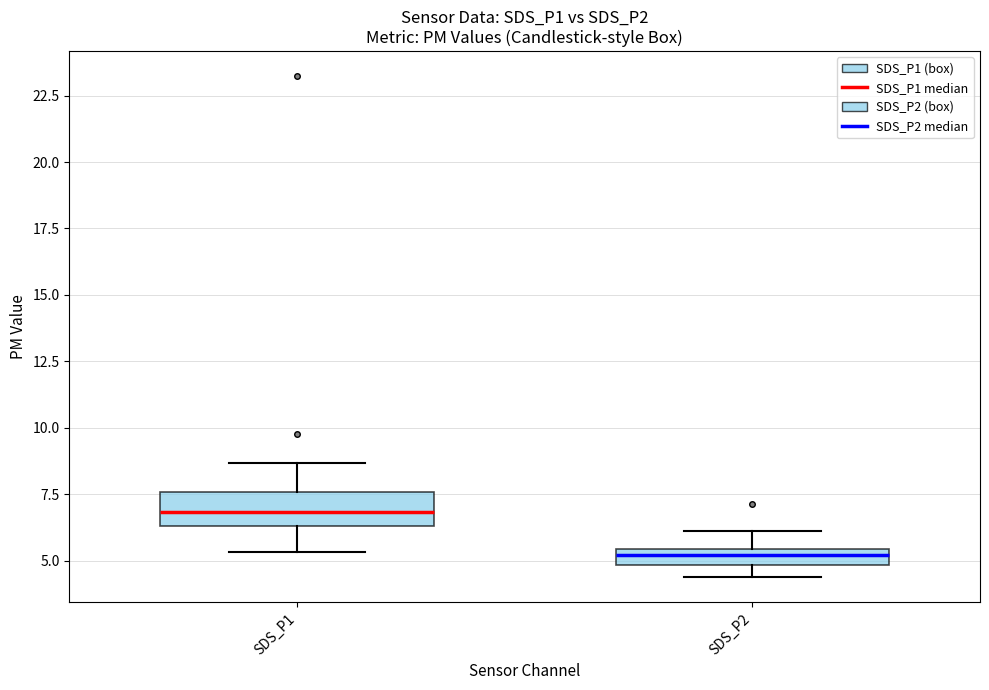

Where is the upper edge of the box for SDS_P2 on the y-axis? The values are not printed on the chart, so give them approximately, as read against the axis.

5.5